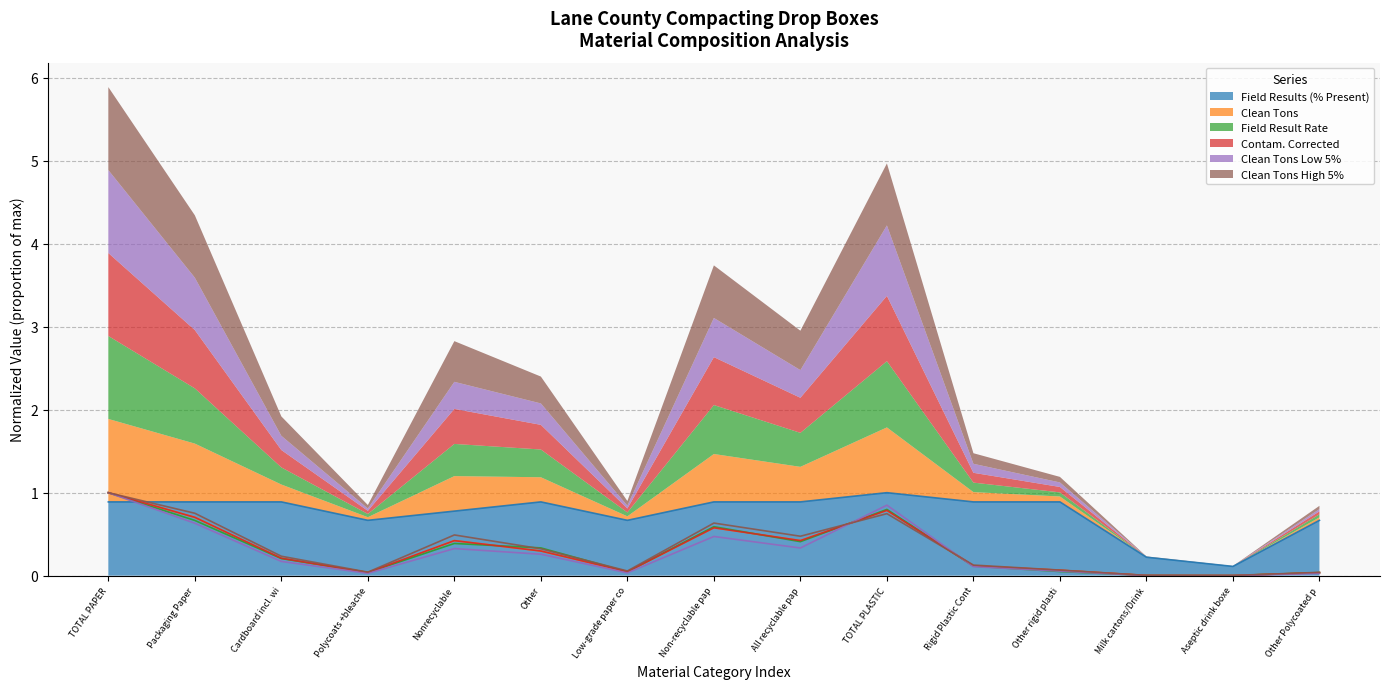

In Clean Tons High 5%, how many points are higher than both neighbors (excluding endpoints)?

3